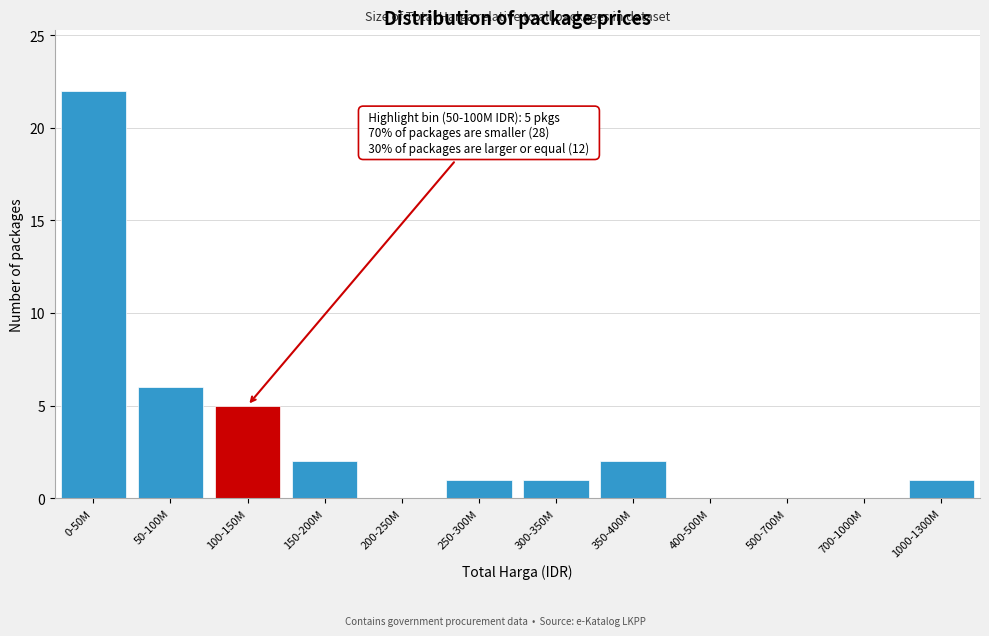

Reading left to right, list all the values displayed in this chart.

0-50M=22	50-100M=6	100-150M=5	150-200M=2	200-250M=0	250-300M=1	300-350M=1	350-400M=2	400-500M=0	500-700M=0	700-1000M=0	1000-1300M=1